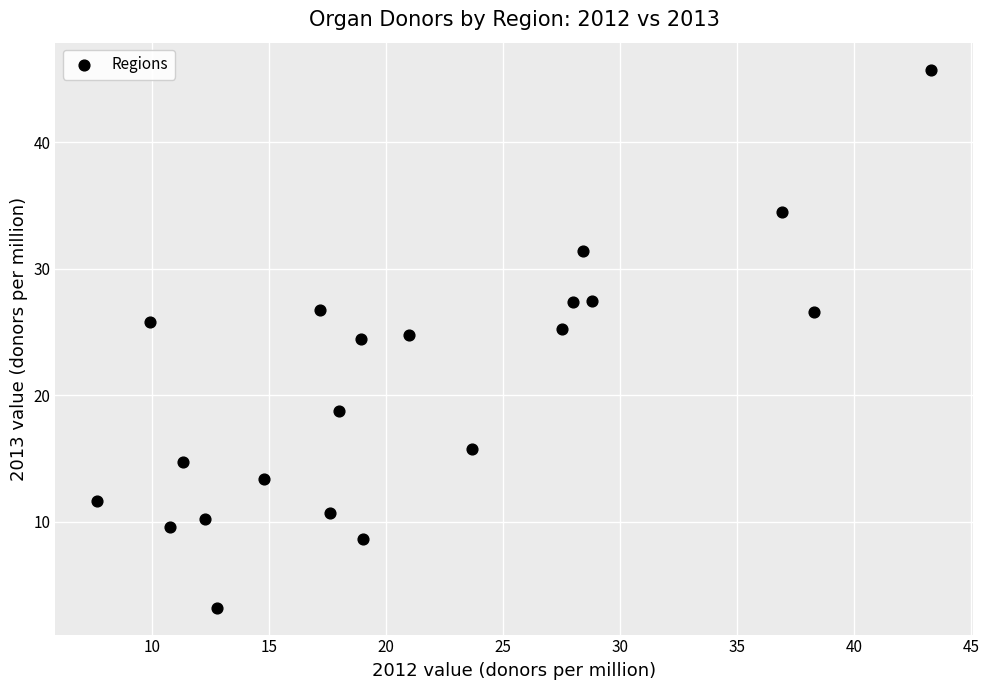

What is the range of Y values (max minus min)?

42.6